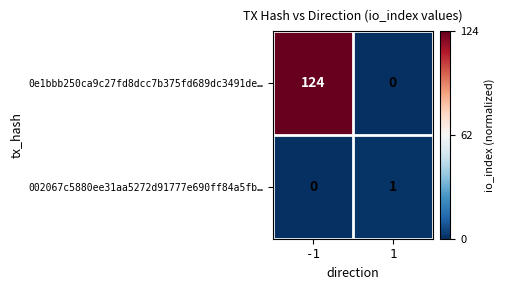

Which series has the widest spread of values?

0e1bbb250ca9c27fd8dcc7b375fd689dc3491de…